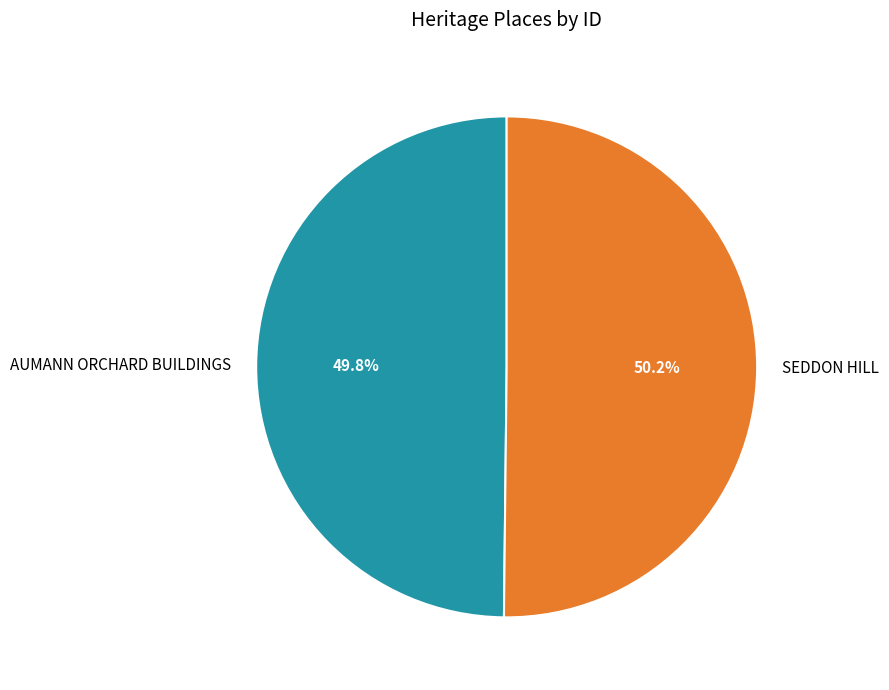

Approximately how many times larger is the value at SEDDON HILL compared to AUMANN ORCHARD BUILDINGS?

1.0